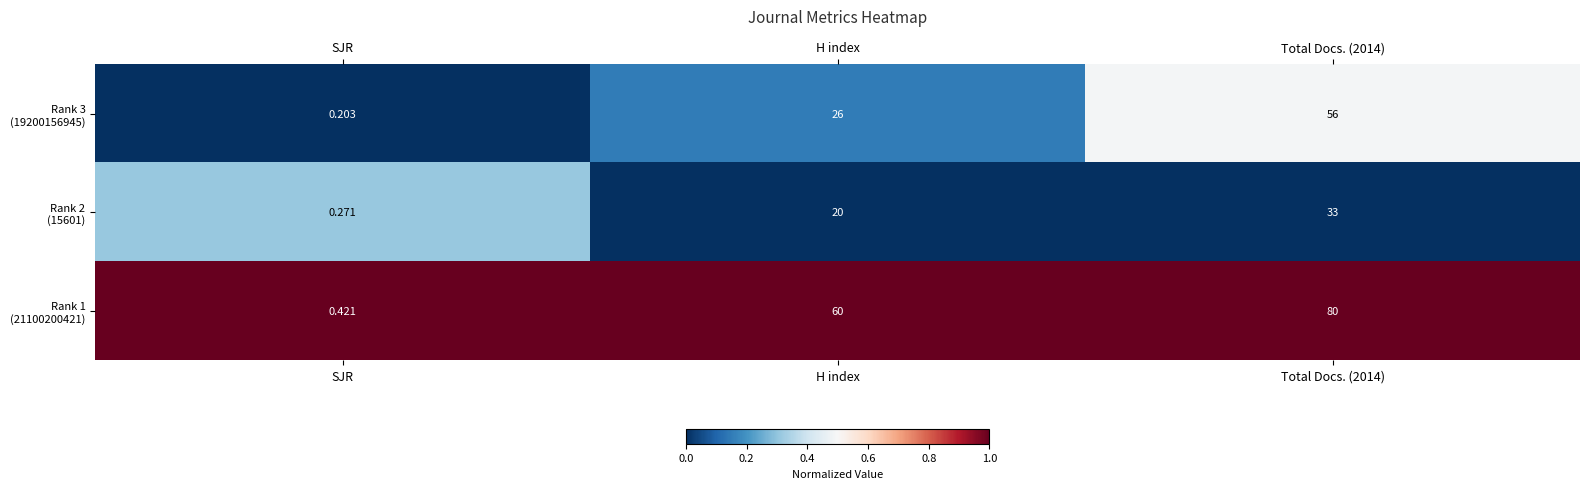

Which category has the lowest value across all series?

SJR